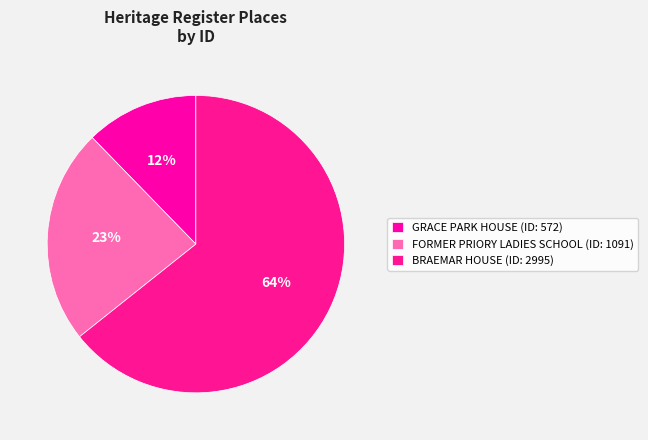

How many slices are in this pie chart?

3